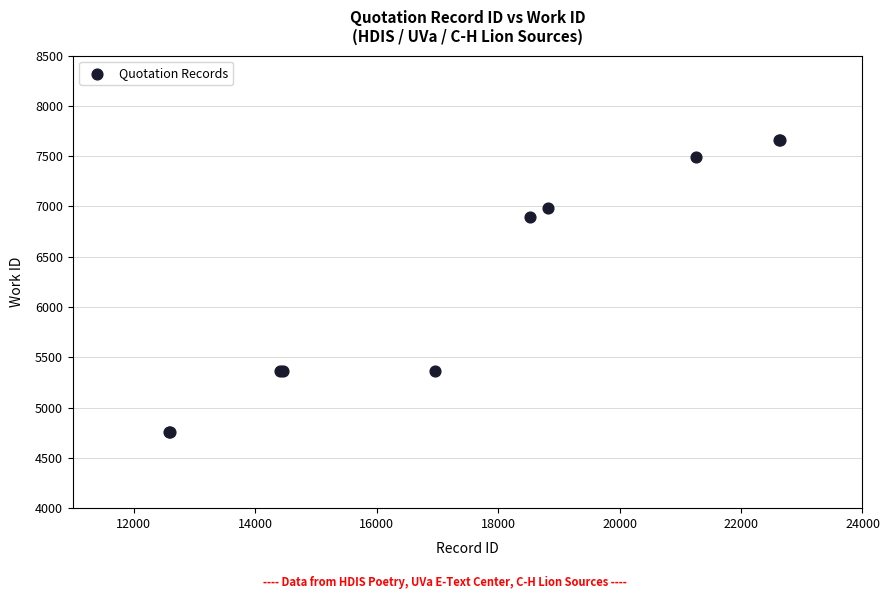

What Y value in the scatter plot is closest to 6209?

6891